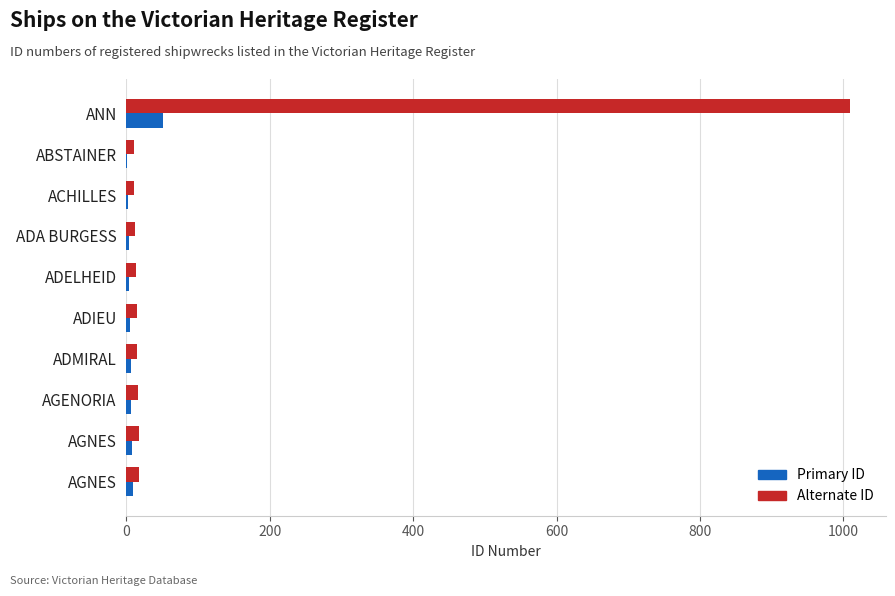

Reading left to right, what are all the values shown in this chart?

Primary ID: 51	1	2	3	4	5	6	7	8	9
Alternate ID: 1009	10	11	12	13	14	15	16	17	18